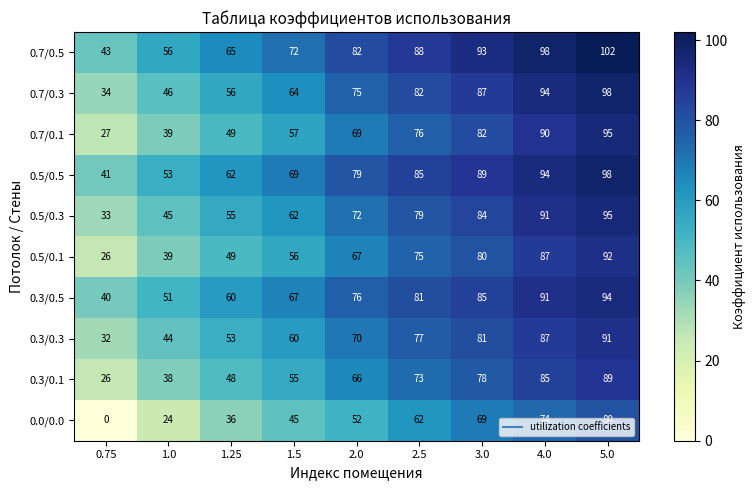

How many distinct data groups are displayed?

10